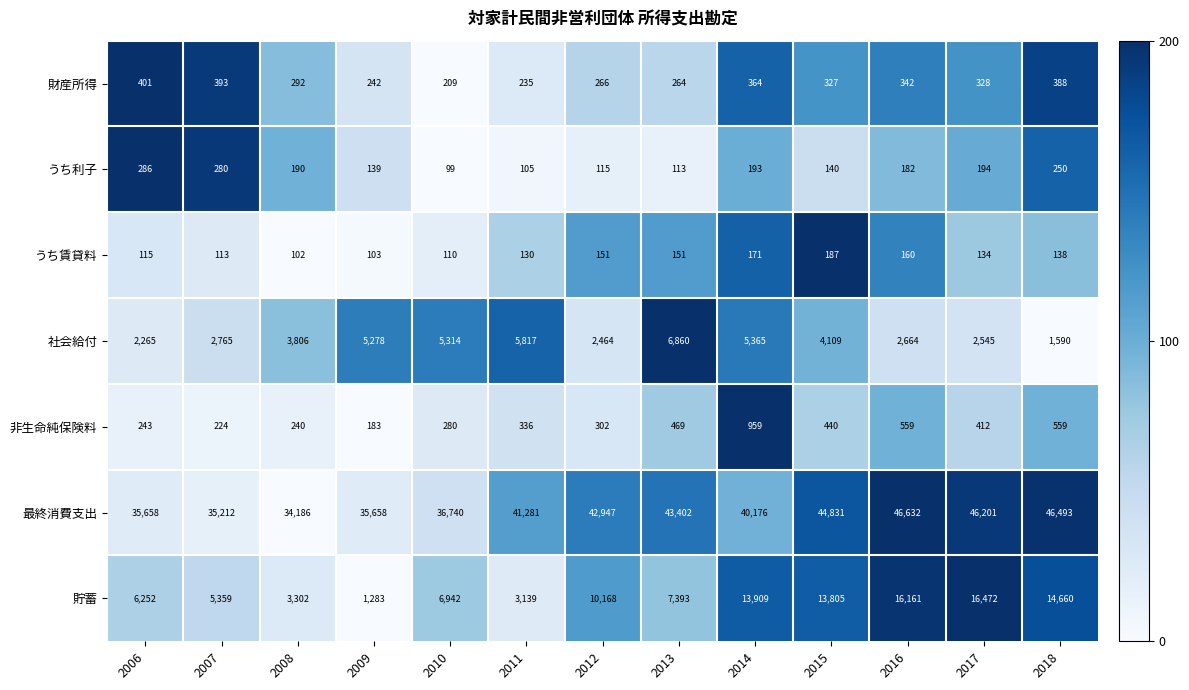

What is the difference between the highest and lowest values at 2016?

46472